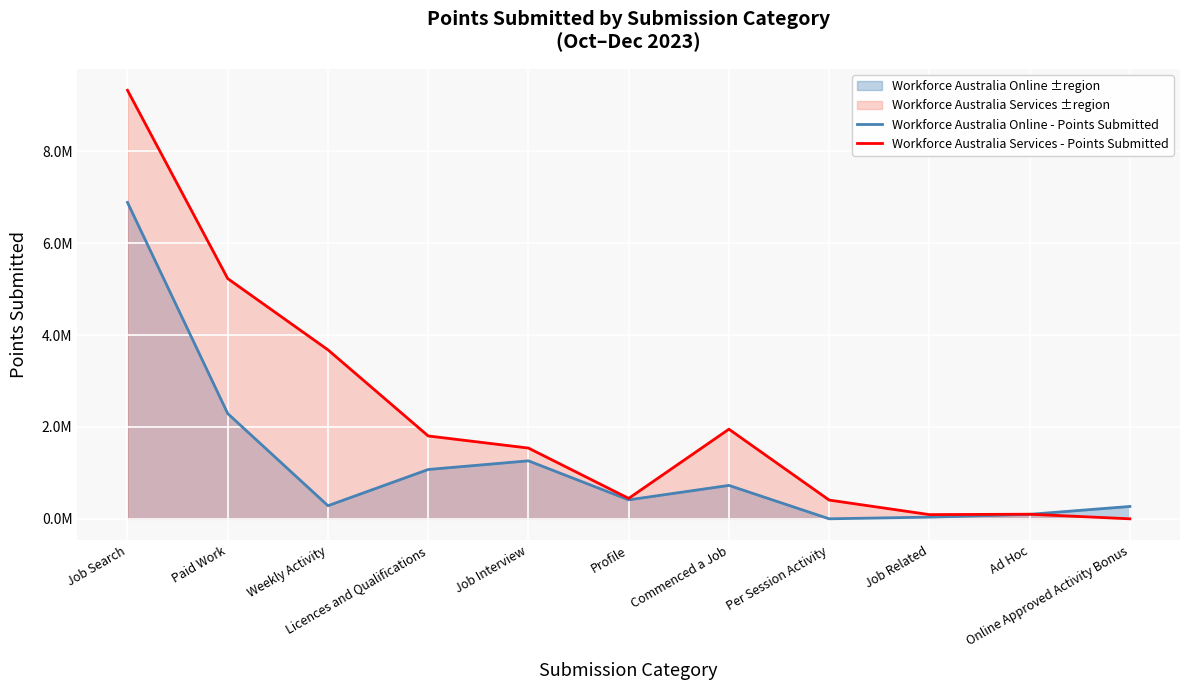

Where does the Workforce Australia Services - Points Submitted series first go above 1539550?

Job Search